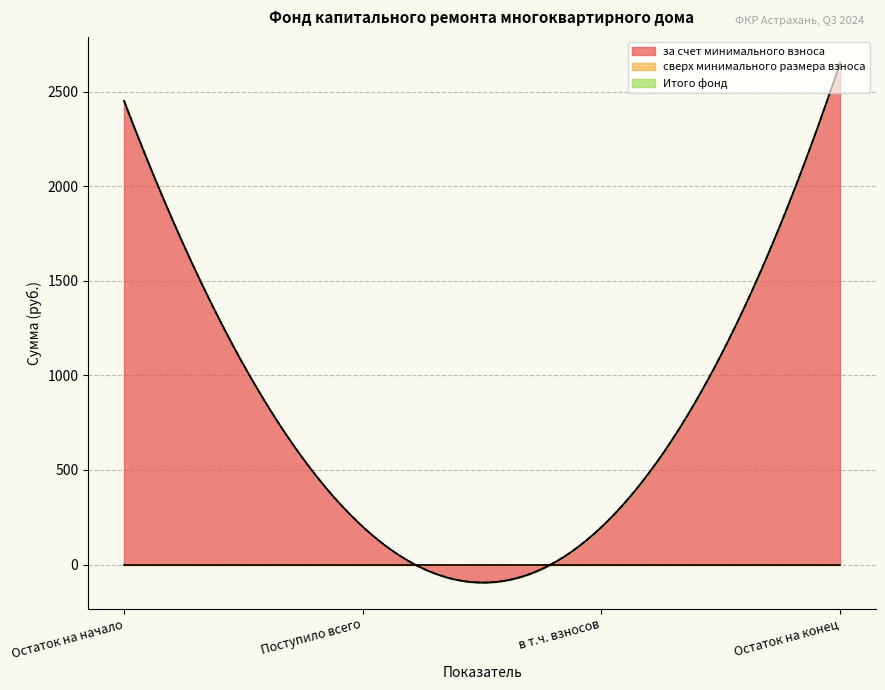

Reading right to left, extract all data points from this chart.

за счет минимального взноса: 2652.1	197.8	200.1	2452.0
сверх минимального размера взноса: 0.0	0.0	0.0	0.0
Итого фонд: 2652.1	197.8	200.1	2452.0